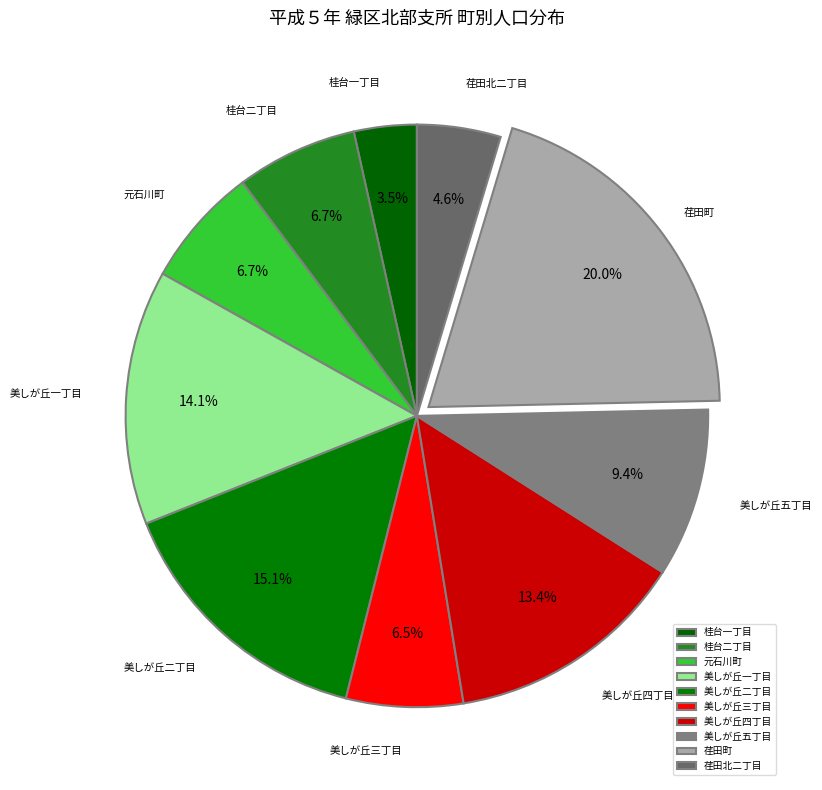

What percentage do 美しが丘一丁目 and 元石川町 together represent?

20.8%